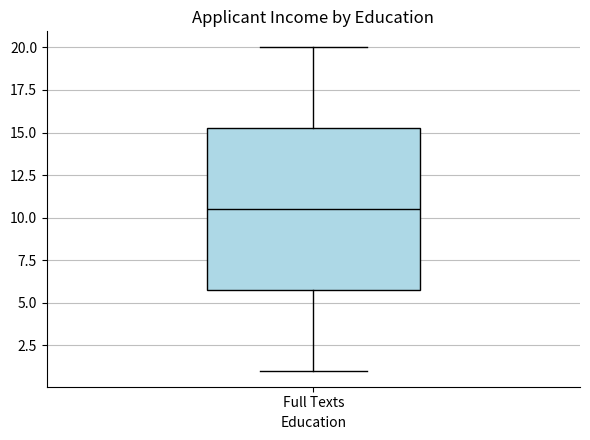

Where is the lower edge of the box for Full Texts on the y-axis? The values are not printed on the chart, so give them approximately, as read against the axis.

6.0